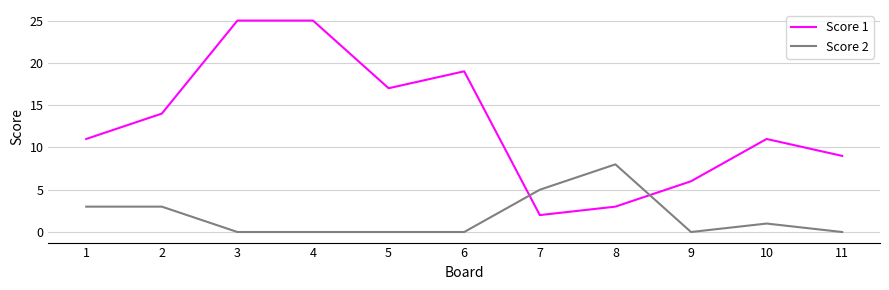

Which series has the largest total across all categories?

Score 1